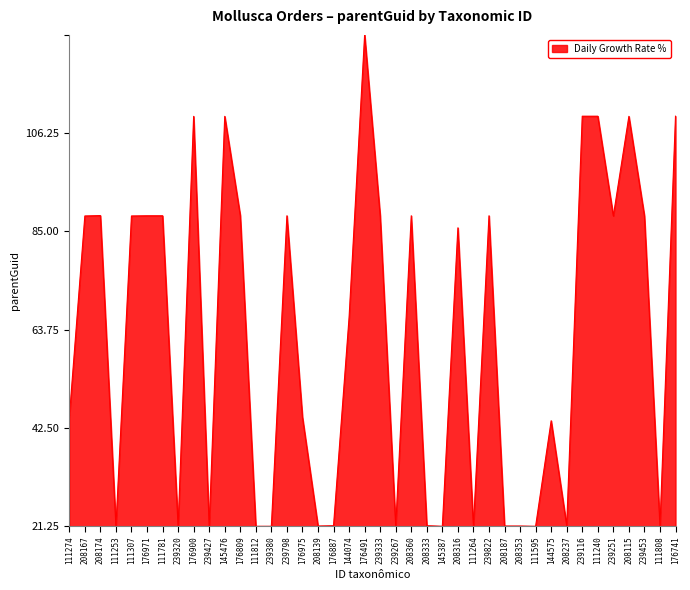

Does the chart display data point markers on the line(s)?

No